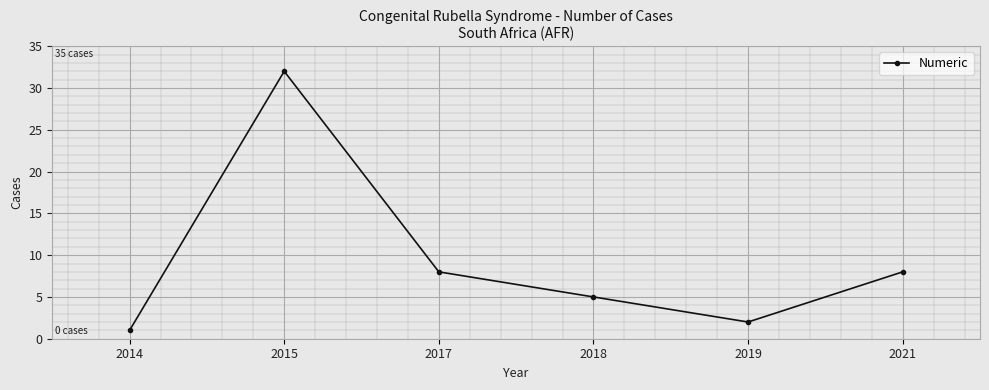

Reading left to right, transcribe all the data shown in this chart.

2014=1	2015=32	2017=8	2018=5	2019=2	2021=8